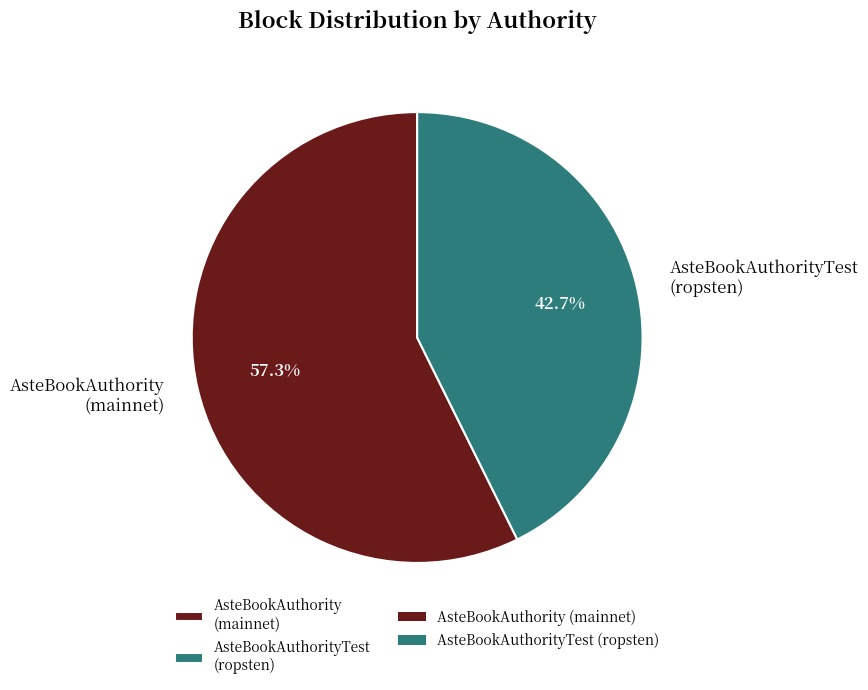

What is the ratio of the value at AsteBookAuthorityTest (ropsten) to the value at AsteBookAuthority (mainnet)?

0.7